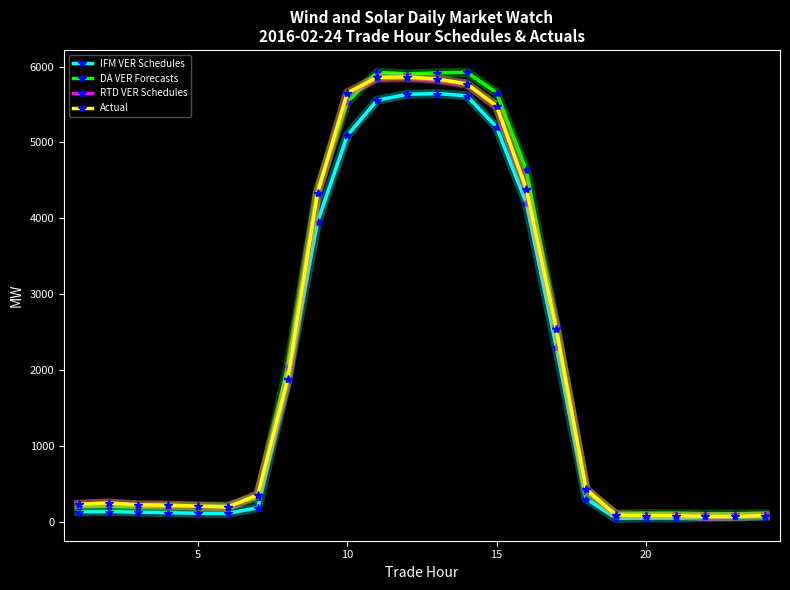

What is the value of the DA VER Forecasts point at the 2nd from the left?

205.7